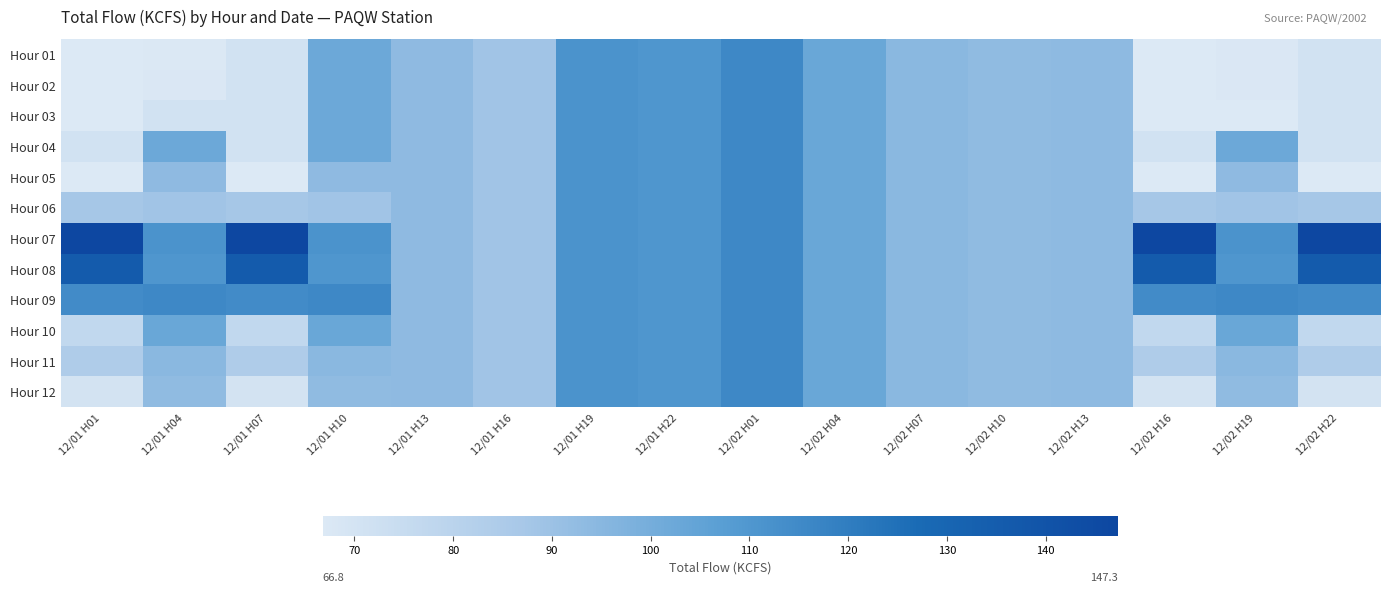

At which category is the sum across all series the highest?

12/02 H01